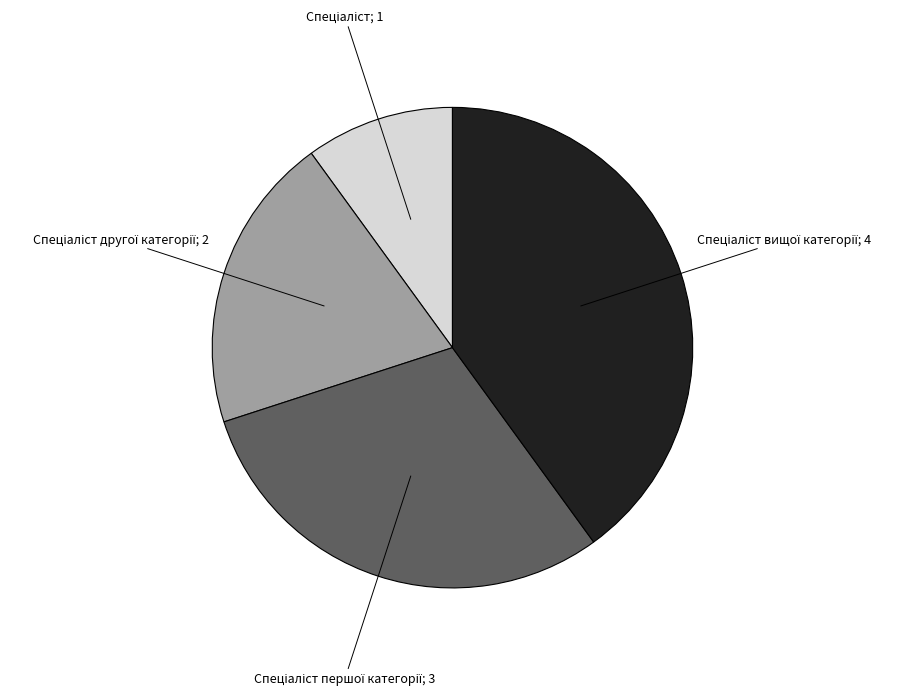

Does any single category account for the majority?

No